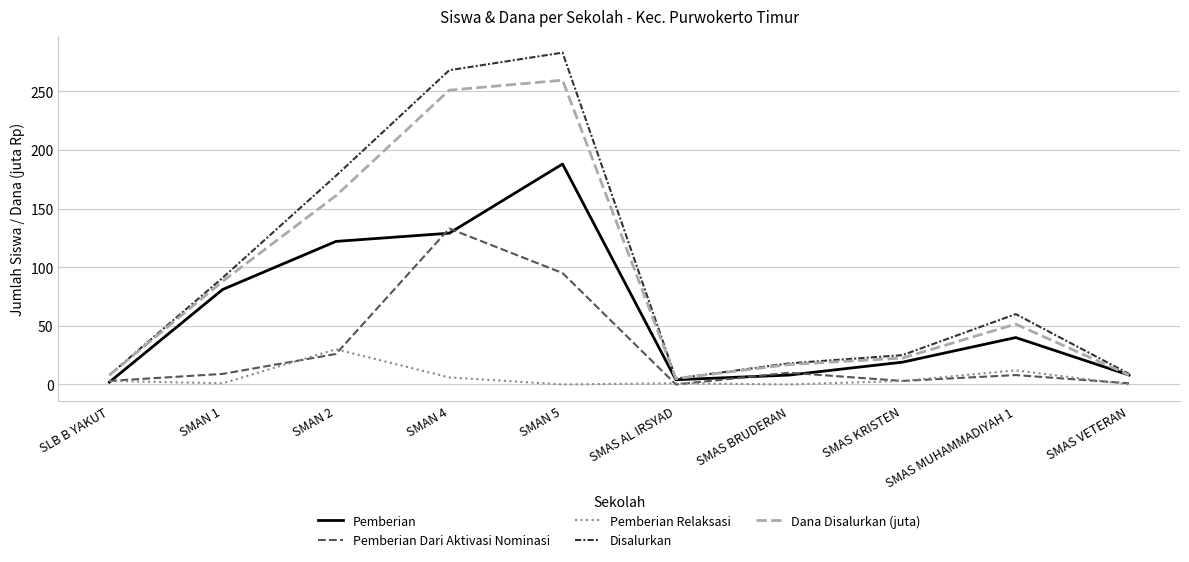

True or false: Disalurkan has a value of 25.0 at SMAS KRISTEN.

True